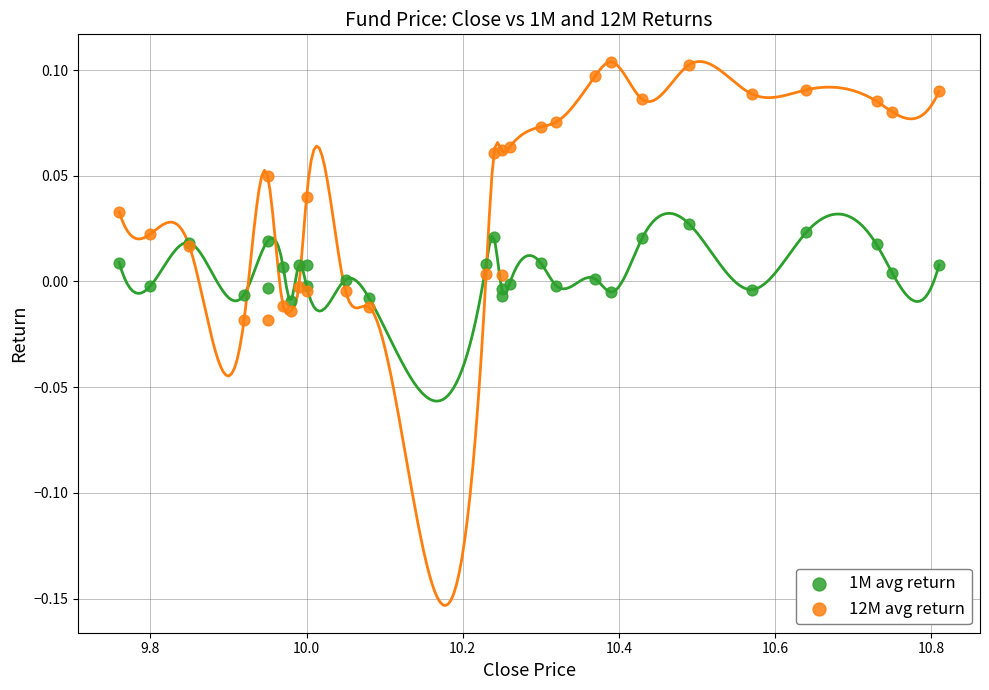

Which series reaches the maximum Y coordinate?

12M avg return